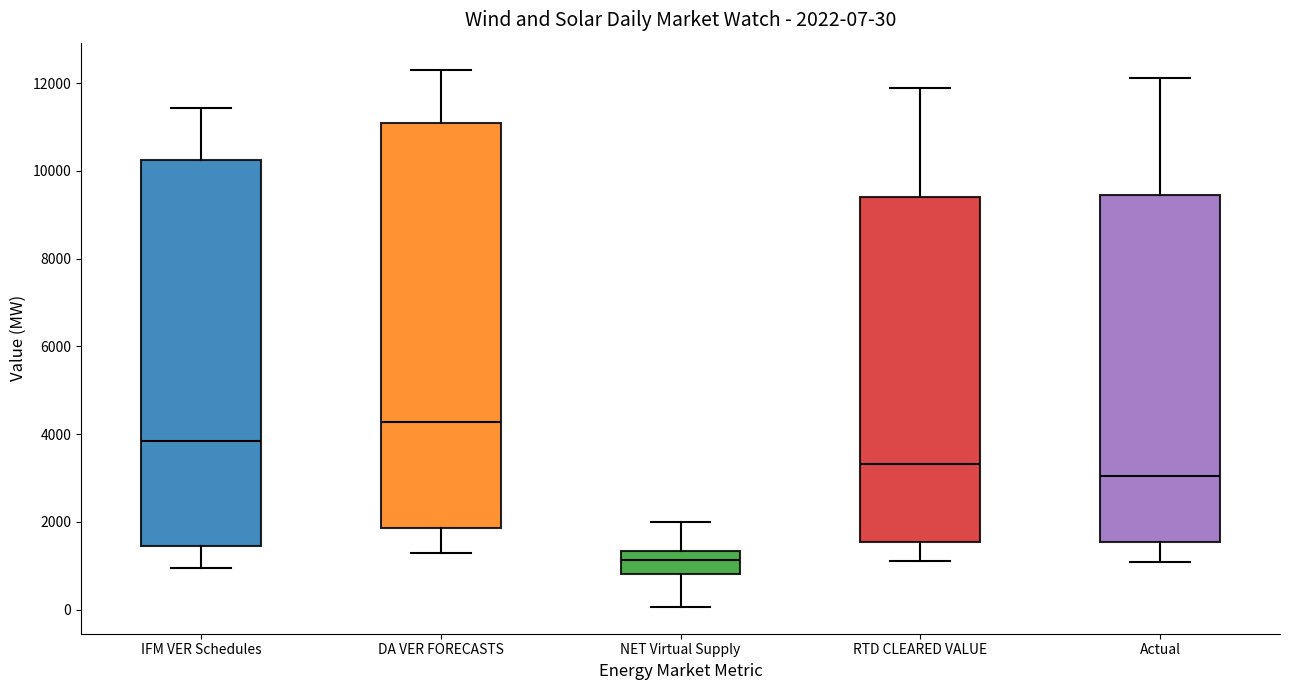

Which box has the highest median line?

DA VER FORECASTS